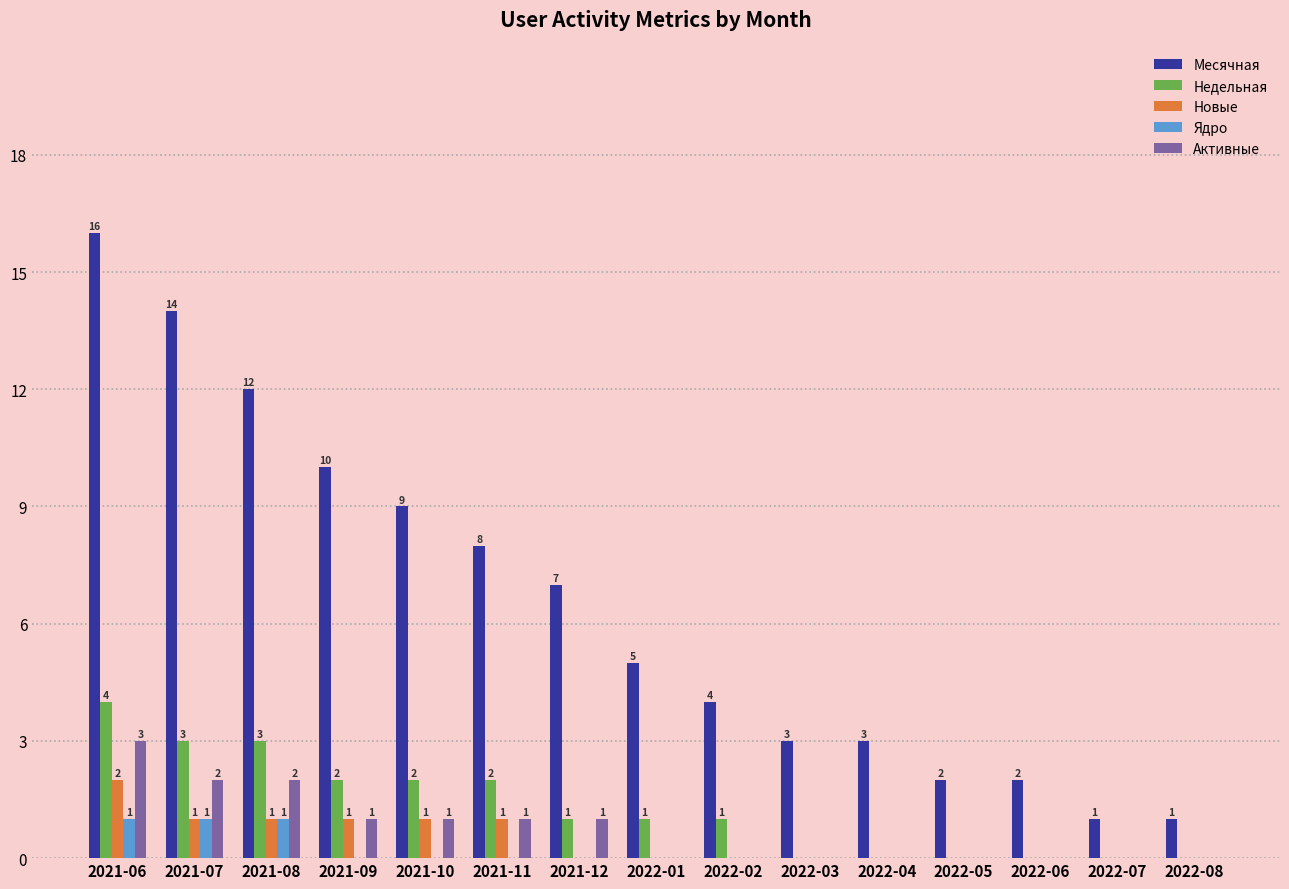

Between 2021-11 and 2022-04, which series saw the biggest shift?

Месячная